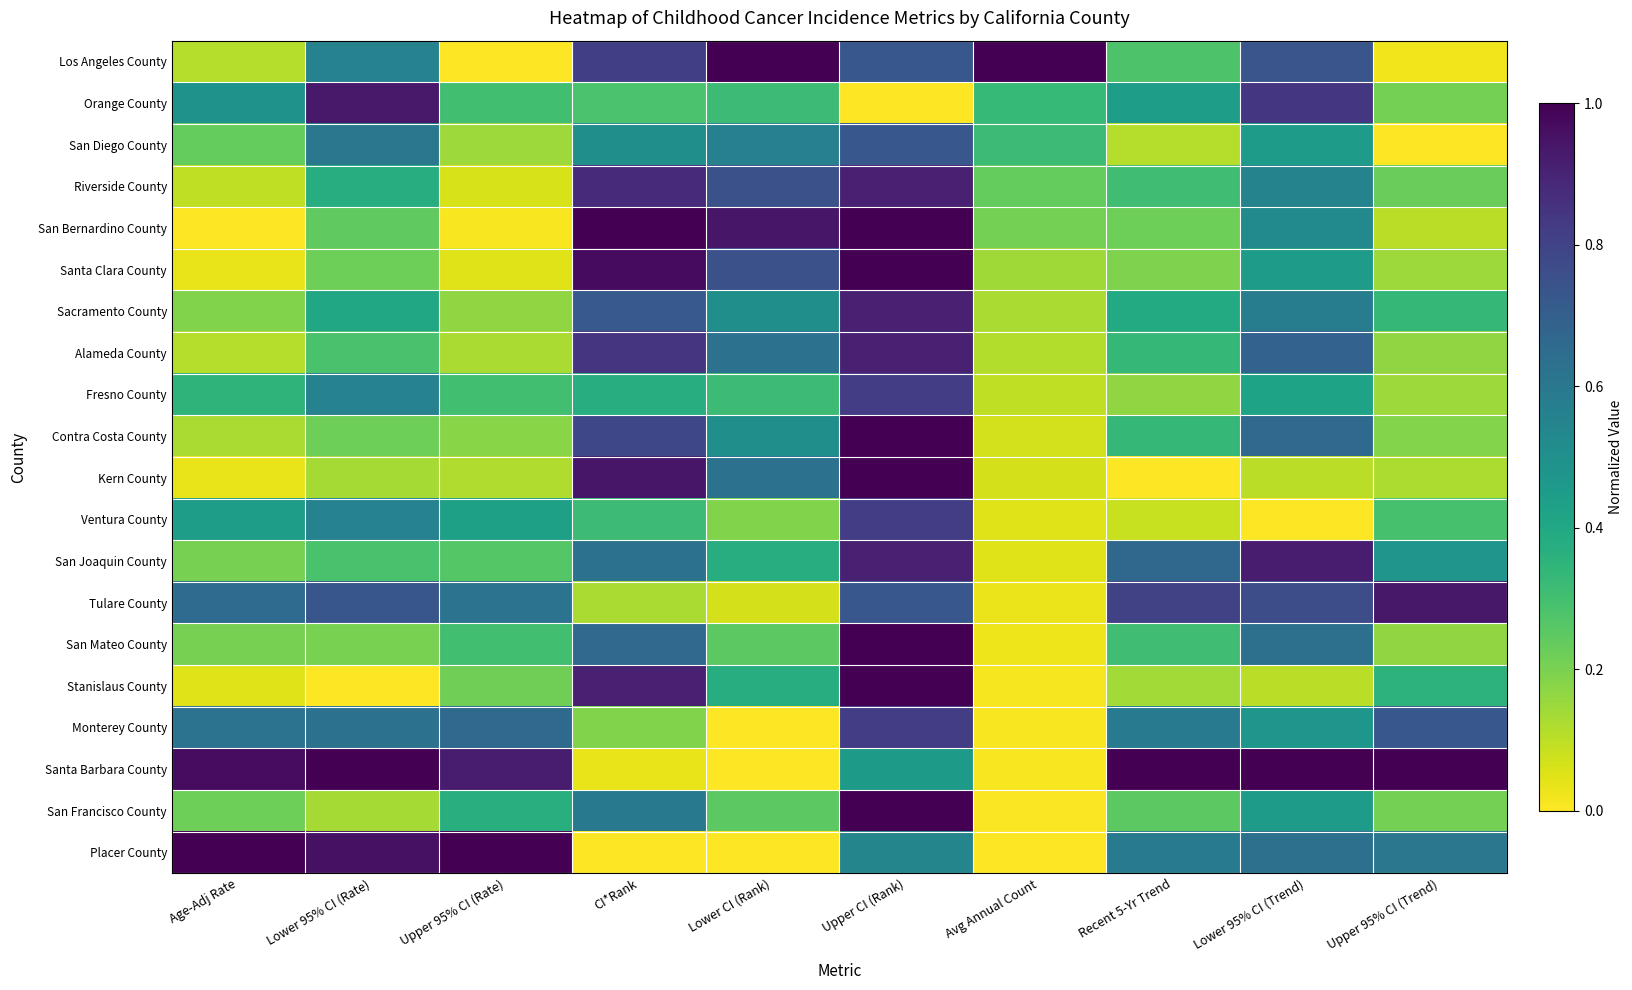

Reading left to right, transcribe all the data shown in this chart.

Los Angeles County: Age-Adj Rate=0.1	Lower 95% CI (Rate)=0.6	Upper 95% CI (Rate)=0.0	CI*Rank=0.8	Lower CI (Rank)=1.0	Upper CI (Rank)=0.7	Avg Annual Count=1.0	Recent 5-Yr Trend=0.3	Lower 95% CI (Trend)=0.7	Upper 95% CI (Trend)=0.0
Orange County: Age-Adj Rate=0.5	Lower 95% CI (Rate)=0.9	Upper 95% CI (Rate)=0.3	CI*Rank=0.3	Lower CI (Rank)=0.3	Upper CI (Rank)=0.0	Avg Annual Count=0.3	Recent 5-Yr Trend=0.4	Lower 95% CI (Trend)=0.8	Upper 95% CI (Trend)=0.2
San Diego County: Age-Adj Rate=0.2	Lower 95% CI (Rate)=0.6	Upper 95% CI (Rate)=0.1	CI*Rank=0.5	Lower CI (Rank)=0.6	Upper CI (Rank)=0.7	Avg Annual Count=0.3	Recent 5-Yr Trend=0.1	Lower 95% CI (Trend)=0.4	Upper 95% CI (Trend)=0.0
Riverside County: Age-Adj Rate=0.1	Lower 95% CI (Rate)=0.4	Upper 95% CI (Rate)=0.1	CI*Rank=0.9	Lower CI (Rank)=0.8	Upper CI (Rank)=0.9	Avg Annual Count=0.2	Recent 5-Yr Trend=0.3	Lower 95% CI (Trend)=0.6	Upper 95% CI (Trend)=0.2
San Bernardino County: Age-Adj Rate=0.0	Lower 95% CI (Rate)=0.2	Upper 95% CI (Rate)=0.0	CI*Rank=1.0	Lower CI (Rank)=0.9	Upper CI (Rank)=1.0	Avg Annual Count=0.2	Recent 5-Yr Trend=0.2	Lower 95% CI (Trend)=0.5	Upper 95% CI (Trend)=0.1
Santa Clara County: Age-Adj Rate=0.0	Lower 95% CI (Rate)=0.2	Upper 95% CI (Rate)=0.0	CI*Rank=1.0	Lower CI (Rank)=0.8	Upper CI (Rank)=1.0	Avg Annual Count=0.1	Recent 5-Yr Trend=0.2	Lower 95% CI (Trend)=0.4	Upper 95% CI (Trend)=0.1
Sacramento County: Age-Adj Rate=0.2	Lower 95% CI (Rate)=0.4	Upper 95% CI (Rate)=0.2	CI*Rank=0.7	Lower CI (Rank)=0.5	Upper CI (Rank)=0.9	Avg Annual Count=0.1	Recent 5-Yr Trend=0.4	Lower 95% CI (Trend)=0.6	Upper 95% CI (Trend)=0.3
Alameda County: Age-Adj Rate=0.1	Lower 95% CI (Rate)=0.3	Upper 95% CI (Rate)=0.1	CI*Rank=0.8	Lower CI (Rank)=0.6	Upper CI (Rank)=0.9	Avg Annual Count=0.1	Recent 5-Yr Trend=0.3	Lower 95% CI (Trend)=0.7	Upper 95% CI (Trend)=0.2
Fresno County: Age-Adj Rate=0.3	Lower 95% CI (Rate)=0.6	Upper 95% CI (Rate)=0.3	CI*Rank=0.4	Lower CI (Rank)=0.3	Upper CI (Rank)=0.8	Avg Annual Count=0.1	Recent 5-Yr Trend=0.2	Lower 95% CI (Trend)=0.4	Upper 95% CI (Trend)=0.1
Contra Costa County: Age-Adj Rate=0.1	Lower 95% CI (Rate)=0.2	Upper 95% CI (Rate)=0.2	CI*Rank=0.8	Lower CI (Rank)=0.5	Upper CI (Rank)=1.0	Avg Annual Count=0.1	Recent 5-Yr Trend=0.3	Lower 95% CI (Trend)=0.7	Upper 95% CI (Trend)=0.2
Kern County: Age-Adj Rate=0.0	Lower 95% CI (Rate)=0.1	Upper 95% CI (Rate)=0.1	CI*Rank=0.9	Lower CI (Rank)=0.6	Upper CI (Rank)=1.0	Avg Annual Count=0.1	Recent 5-Yr Trend=0.0	Lower 95% CI (Trend)=0.1	Upper 95% CI (Trend)=0.1
Ventura County: Age-Adj Rate=0.4	Lower 95% CI (Rate)=0.6	Upper 95% CI (Rate)=0.4	CI*Rank=0.3	Lower CI (Rank)=0.2	Upper CI (Rank)=0.8	Avg Annual Count=0.0	Recent 5-Yr Trend=0.1	Lower 95% CI (Trend)=0.0	Upper 95% CI (Trend)=0.3
San Joaquin County: Age-Adj Rate=0.2	Lower 95% CI (Rate)=0.3	Upper 95% CI (Rate)=0.3	CI*Rank=0.6	Lower CI (Rank)=0.4	Upper CI (Rank)=0.9	Avg Annual Count=0.0	Recent 5-Yr Trend=0.7	Lower 95% CI (Trend)=0.9	Upper 95% CI (Trend)=0.5
Tulare County: Age-Adj Rate=0.7	Lower 95% CI (Rate)=0.7	Upper 95% CI (Rate)=0.6	CI*Rank=0.1	Lower CI (Rank)=0.1	Upper CI (Rank)=0.7	Avg Annual Count=0.0	Recent 5-Yr Trend=0.8	Lower 95% CI (Trend)=0.8	Upper 95% CI (Trend)=0.9
San Mateo County: Age-Adj Rate=0.2	Lower 95% CI (Rate)=0.2	Upper 95% CI (Rate)=0.3	CI*Rank=0.7	Lower CI (Rank)=0.2	Upper CI (Rank)=1.0	Avg Annual Count=0.0	Recent 5-Yr Trend=0.3	Lower 95% CI (Trend)=0.6	Upper 95% CI (Trend)=0.2
Stanislaus County: Age-Adj Rate=0.0	Lower 95% CI (Rate)=0.0	Upper 95% CI (Rate)=0.2	CI*Rank=0.9	Lower CI (Rank)=0.4	Upper CI (Rank)=1.0	Avg Annual Count=0.0	Recent 5-Yr Trend=0.1	Lower 95% CI (Trend)=0.1	Upper 95% CI (Trend)=0.4
Monterey County: Age-Adj Rate=0.6	Lower 95% CI (Rate)=0.6	Upper 95% CI (Rate)=0.7	CI*Rank=0.2	Lower CI (Rank)=0.0	Upper CI (Rank)=0.8	Avg Annual Count=0.0	Recent 5-Yr Trend=0.6	Lower 95% CI (Trend)=0.5	Upper 95% CI (Trend)=0.7
Santa Barbara County: Age-Adj Rate=1.0	Lower 95% CI (Rate)=1.0	Upper 95% CI (Rate)=0.9	CI*Rank=0.0	Lower CI (Rank)=0.0	Upper CI (Rank)=0.5	Avg Annual Count=0.0	Recent 5-Yr Trend=1.0	Lower 95% CI (Trend)=1.0	Upper 95% CI (Trend)=1.0
San Francisco County: Age-Adj Rate=0.2	Lower 95% CI (Rate)=0.1	Upper 95% CI (Rate)=0.4	CI*Rank=0.6	Lower CI (Rank)=0.2	Upper CI (Rank)=1.0	Avg Annual Count=0.0	Recent 5-Yr Trend=0.2	Lower 95% CI (Trend)=0.4	Upper 95% CI (Trend)=0.2
Placer County: Age-Adj Rate=1.0	Lower 95% CI (Rate)=1.0	Upper 95% CI (Rate)=1.0	CI*Rank=0.0	Lower CI (Rank)=0.0	Upper CI (Rank)=0.5	Avg Annual Count=0.0	Recent 5-Yr Trend=0.6	Lower 95% CI (Trend)=0.6	Upper 95% CI (Trend)=0.6